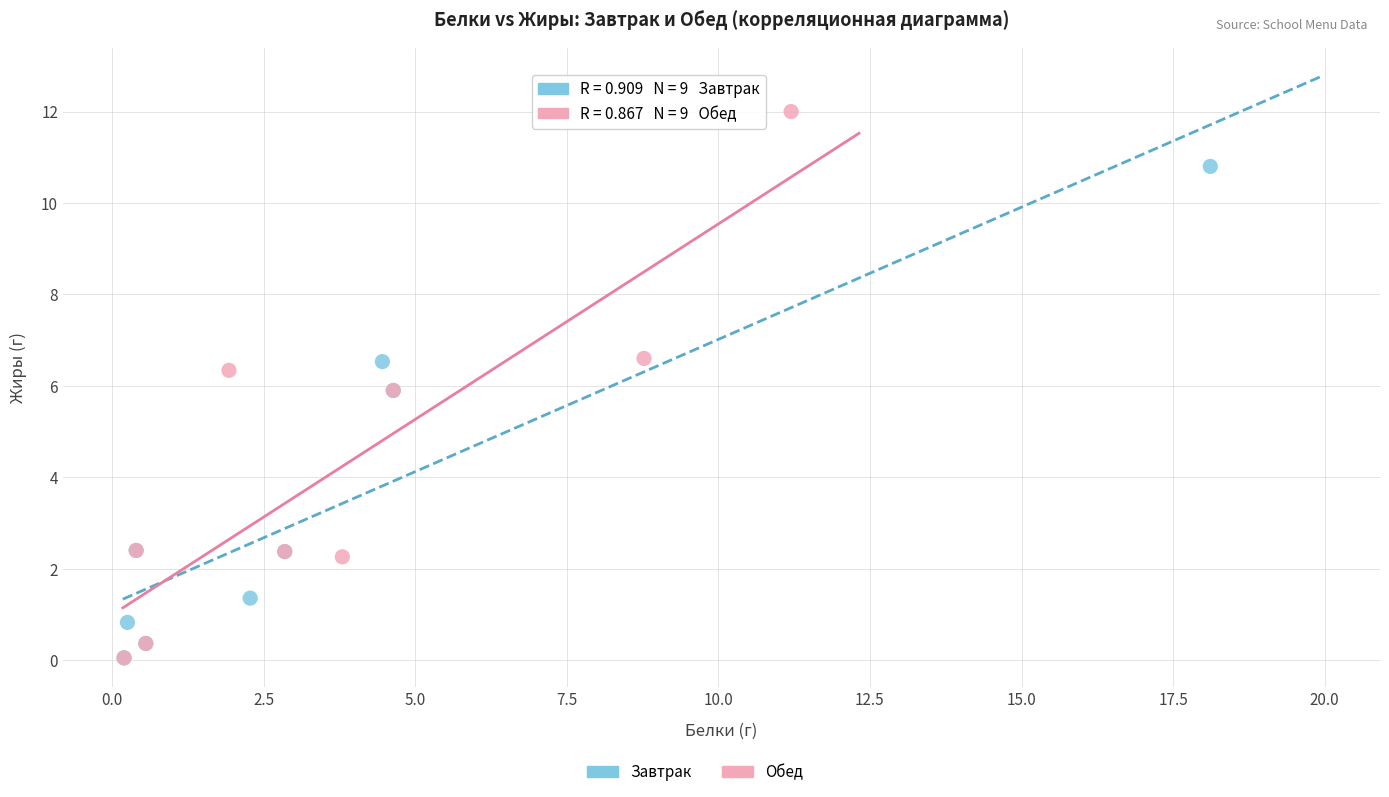

Which series contains the highest Y value?

Обед